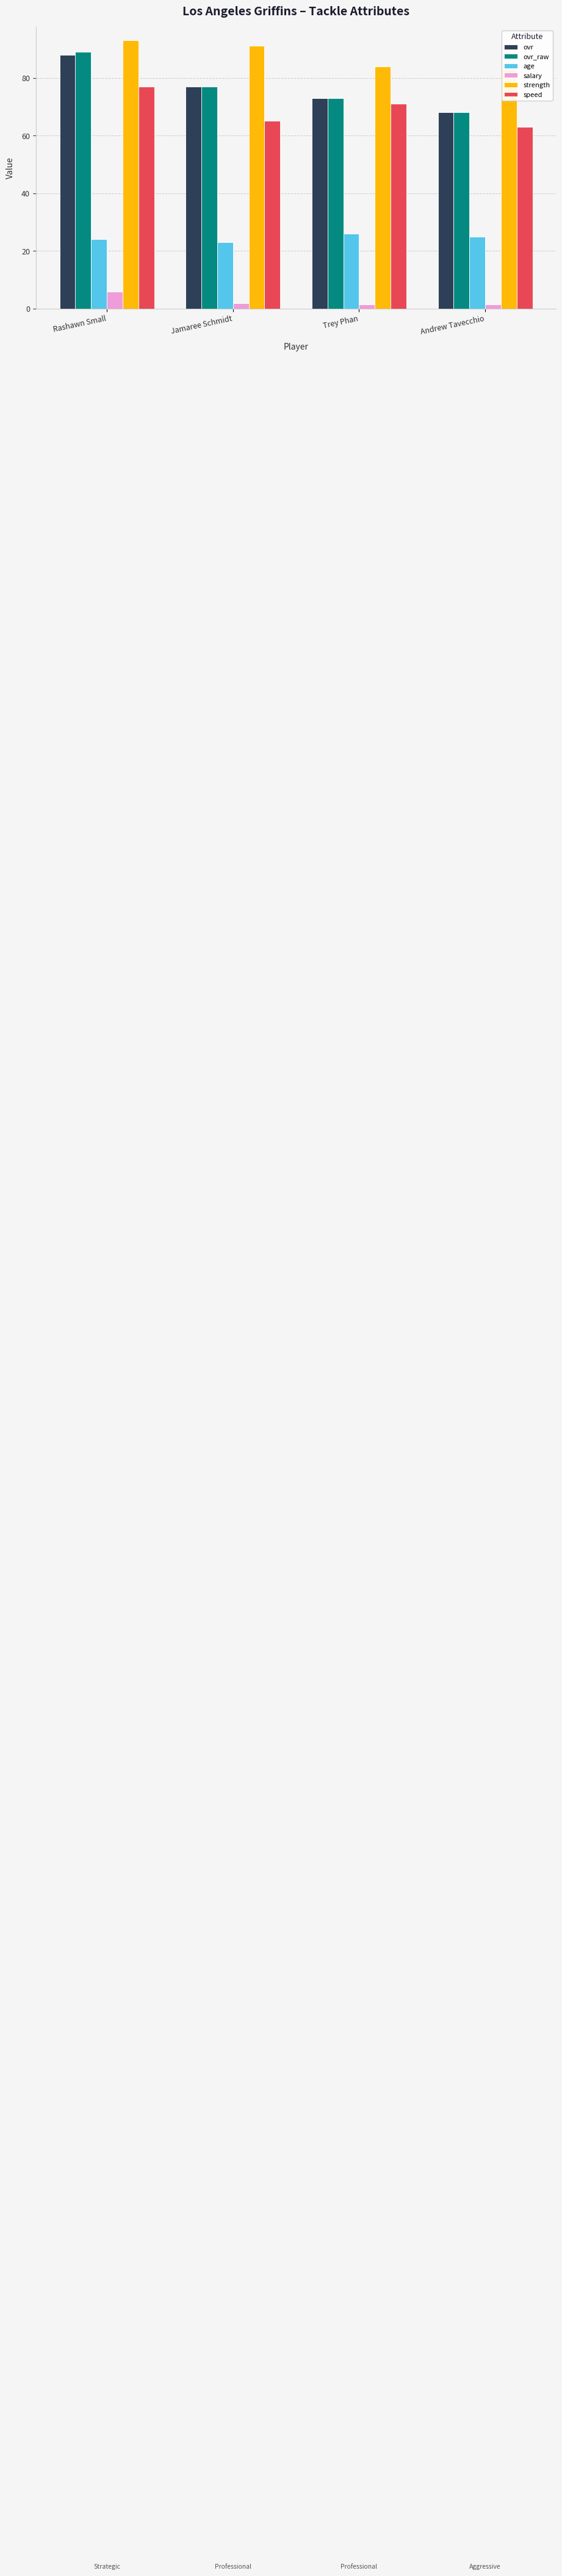

What is the average value of the strength series?

87.8